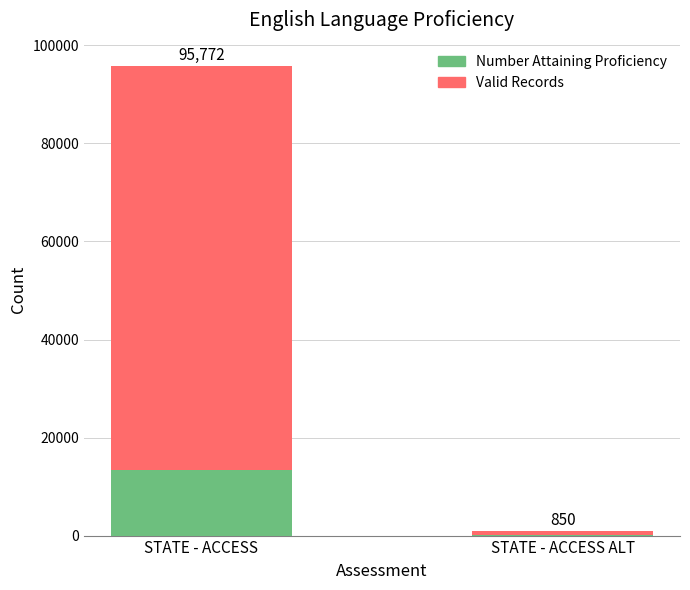

Is it true that Valid Records equals 850 at STATE - ACCESS ALT?

True